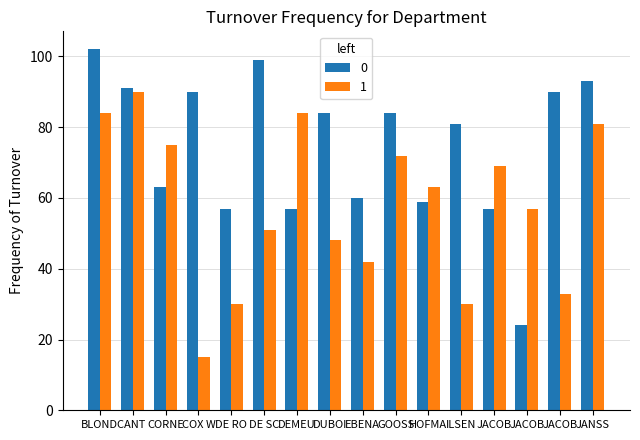

Reading left to right, transcribe all the data shown in this chart.

0: 102	91	63	90	57	99	57	84	60	84	59	81	57	24	90	93
1: 84	90	75	15	30	51	84	48	42	72	63	30	69	57	33	81